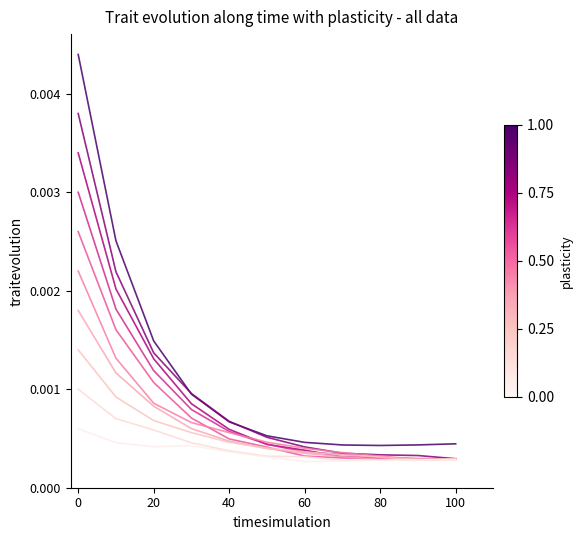

Does the chart have visible grid lines?

No